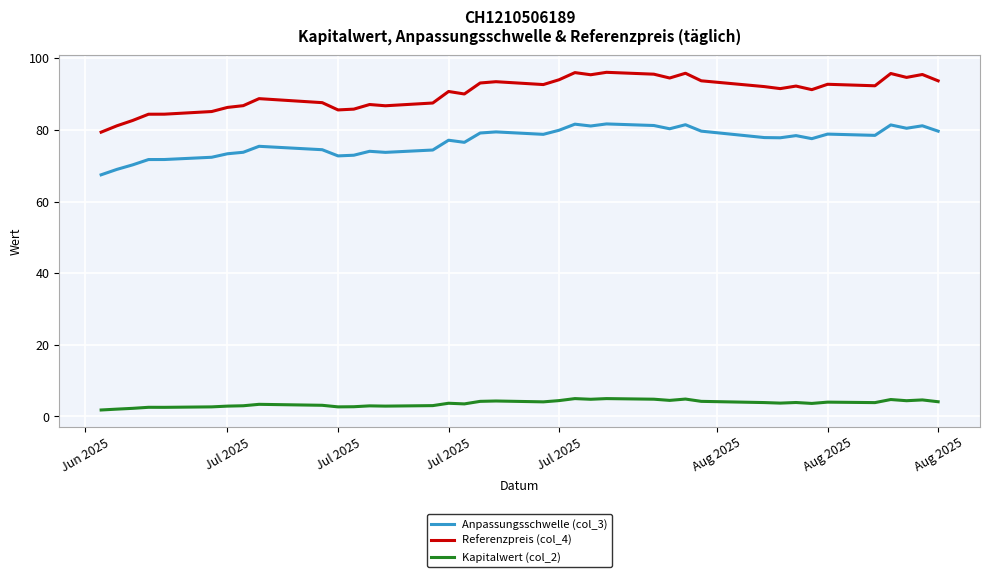

What is the maximum value shown in the chart?

96.1